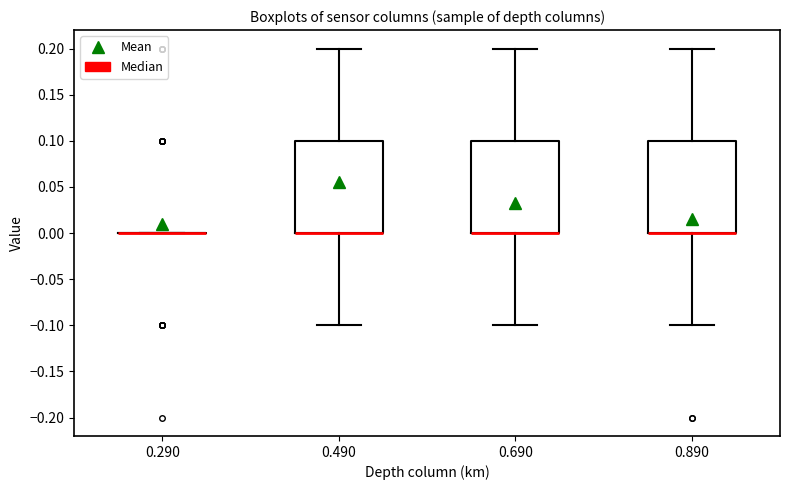

Where is the upper edge of the box at x = 0.490 on the y-axis? The values are not printed on the chart, so give them approximately, as read against the axis.

0.1